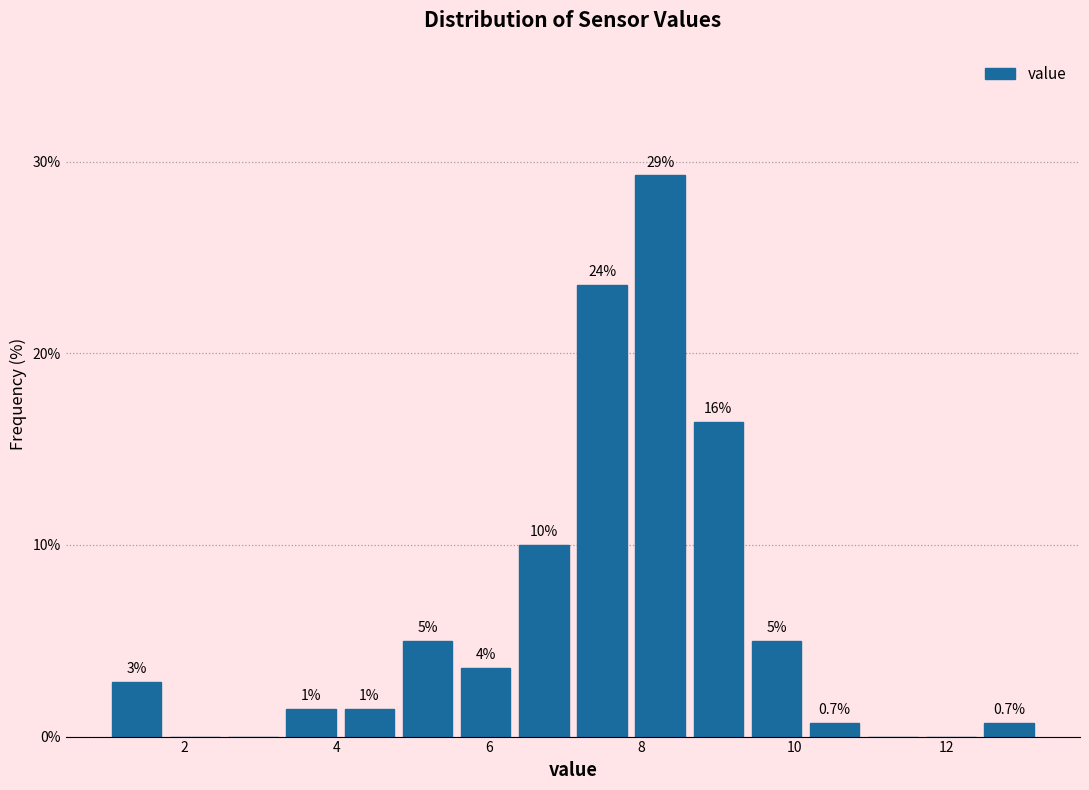

Around what value on the x-axis is the tallest bar? Give the approximate position of its centre, as read against the axis.

8.2